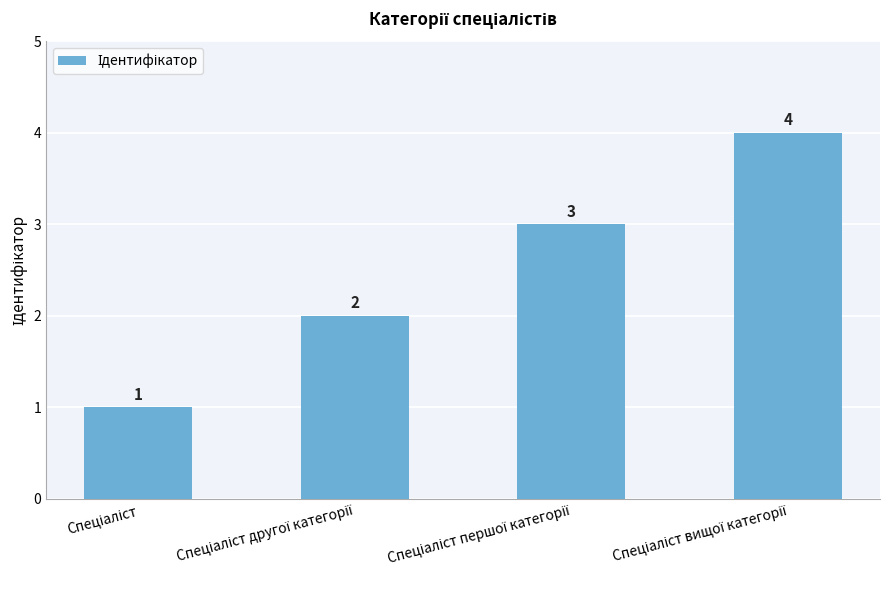

What is the value of the 2nd bar from the left?

2